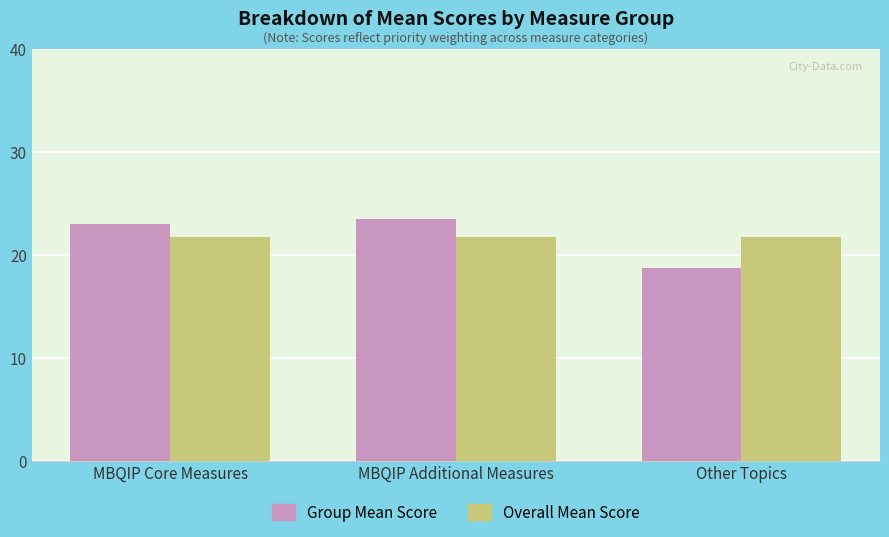

Read the Group Mean Score value at Other Topics.

18.8